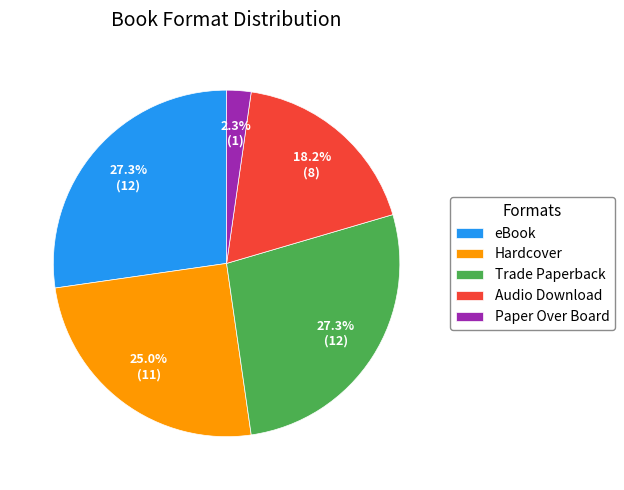

How many segments does this pie chart have?

5